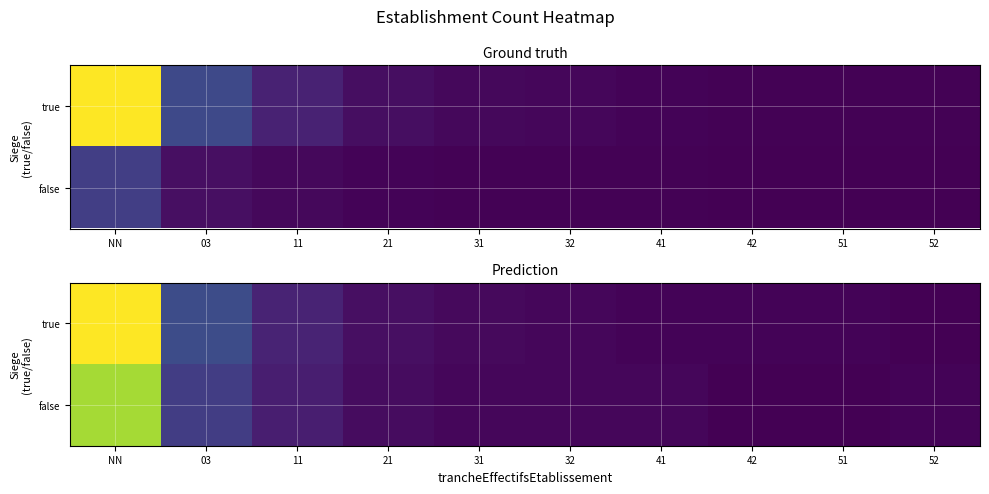

Count the number of categories in the chart.

10